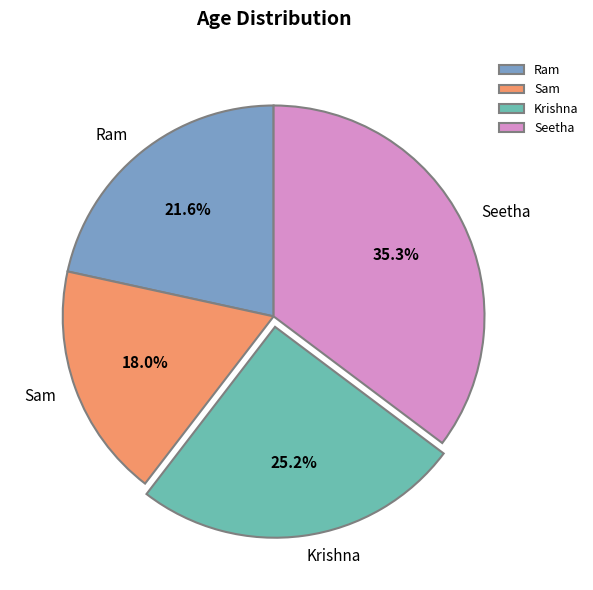

To the nearest percent, what is the difference between the Krishna and Sam slice percentages?

7%